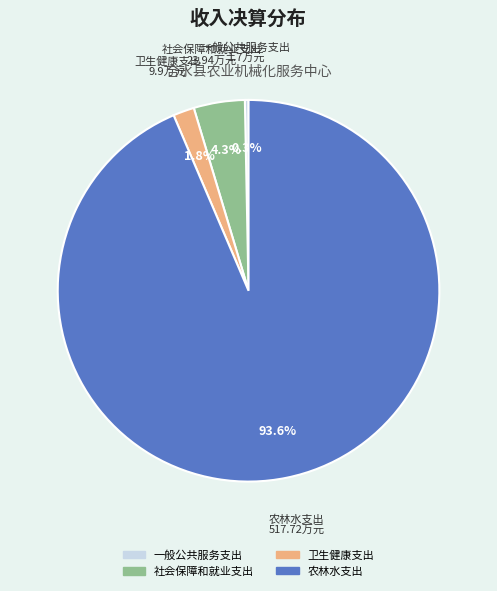

To the nearest percent, what is the average slice percentage?

25%